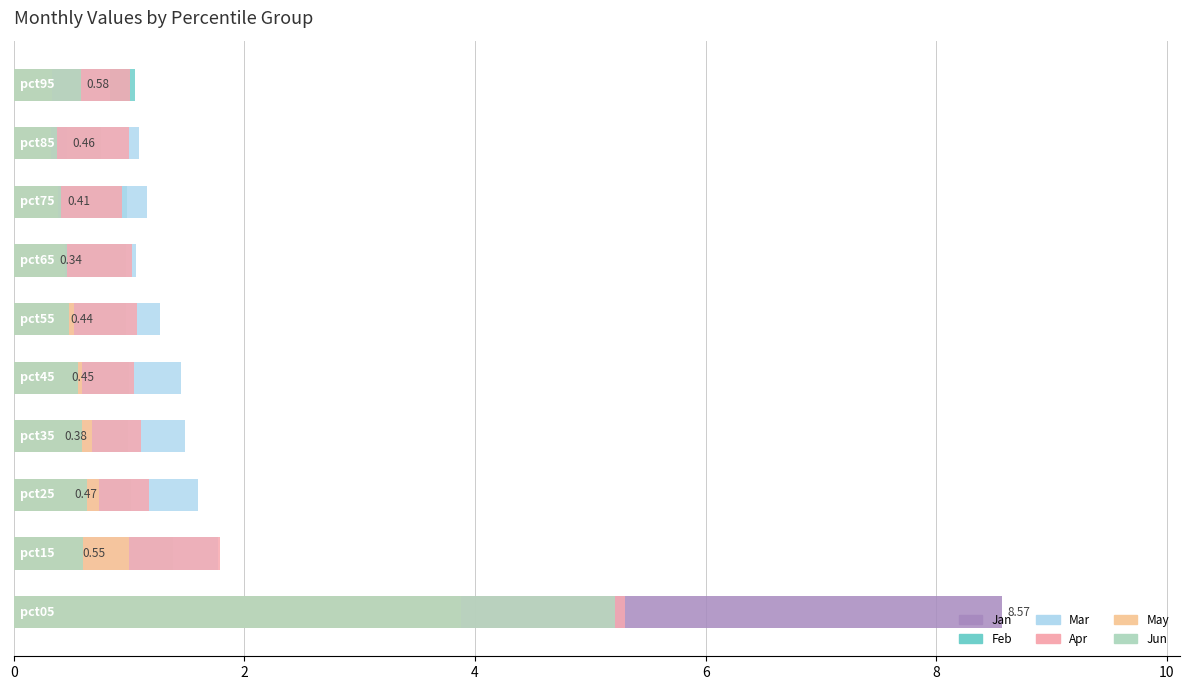

Reading right to left, transcribe all the data shown in this chart.

Jan: 0.6	0.5	0.4	0.3	0.4	0.5	0.4	0.5	0.5	8.6
Feb: 1.1	0.8	1.0	1.0	1.0	1.0	1.0	1.0	1.4	3.3
Mar: 0.8	1.1	1.2	1.1	1.3	1.4	1.5	1.6	1.8	3.2
Apr: 1.0	1.0	0.9	1.0	1.1	1.0	1.1	1.2	1.8	5.3
May: 0.3	0.3	0.4	0.4	0.5	0.6	0.7	0.7	1.0	3.9
Jun: 0.6	0.4	0.4	0.5	0.5	0.6	0.6	0.6	0.6	5.2